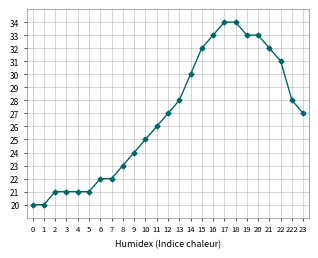

Which has a higher value, 23 or 4?

23